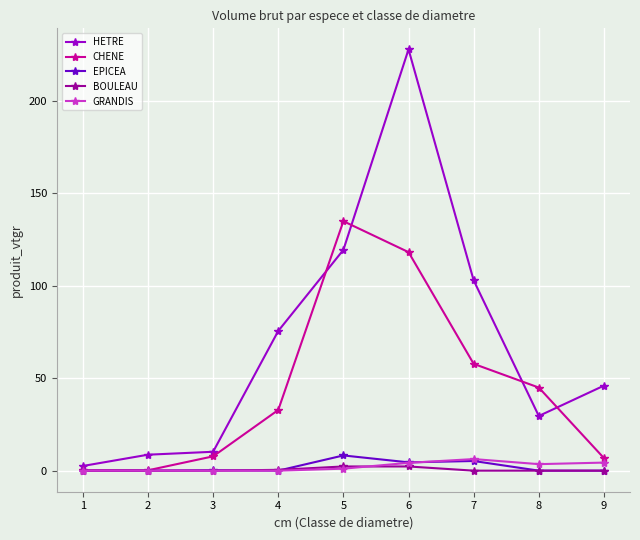

What are all the series names shown in the legend?

HETRE, CHENE, EPICEA, BOULEAU, GRANDIS